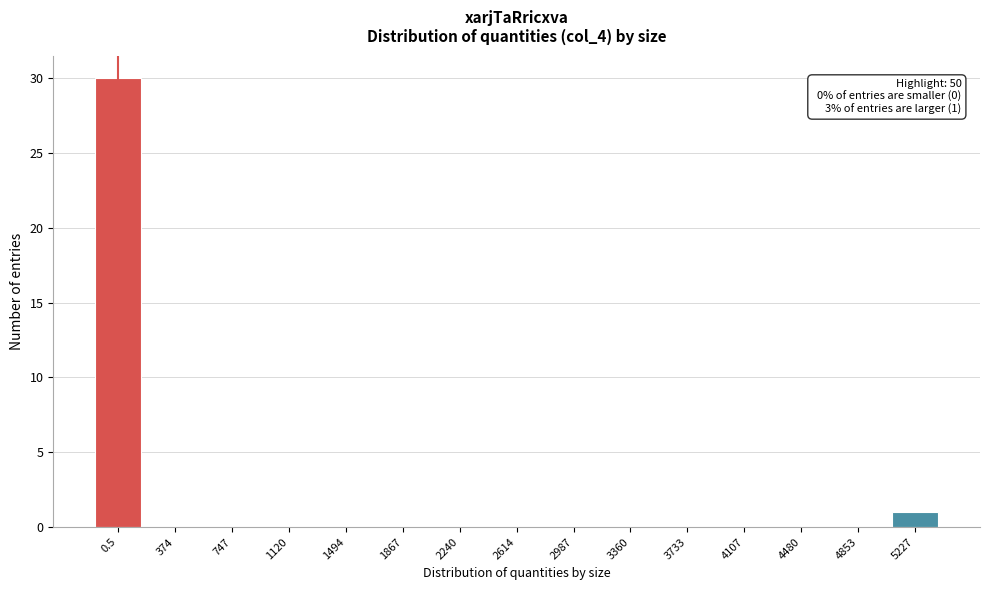

Reading left to right, list all the values displayed in this chart.

0.5=30	374=0	747=0	1120=0	1494=0	1867=0	2240=0	2614=0	2987=0	3360=0	3733=0	4107=0	4480=0	4853=0	5227=1